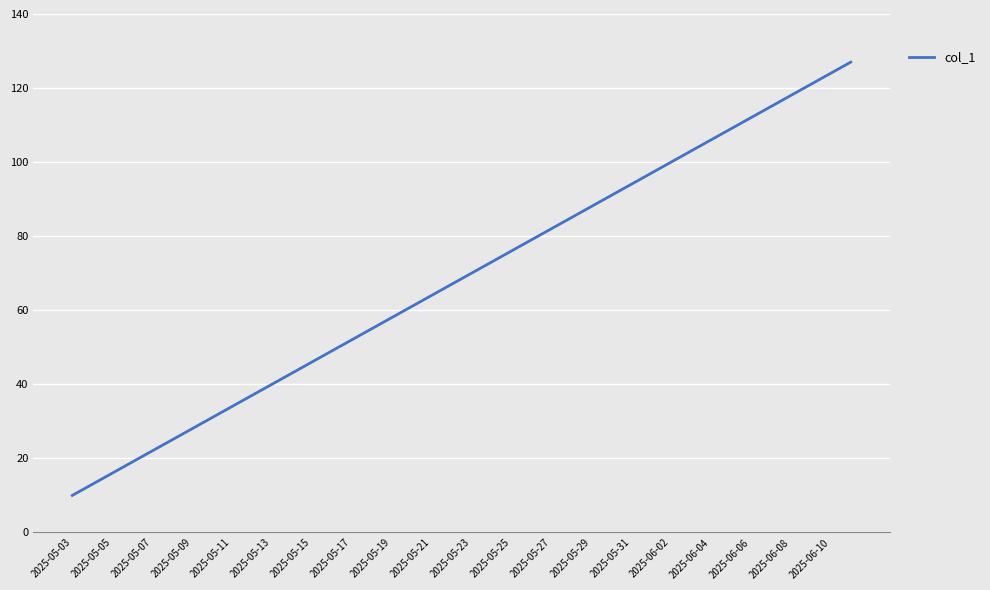

What is the difference between the second highest and minimum values?

114